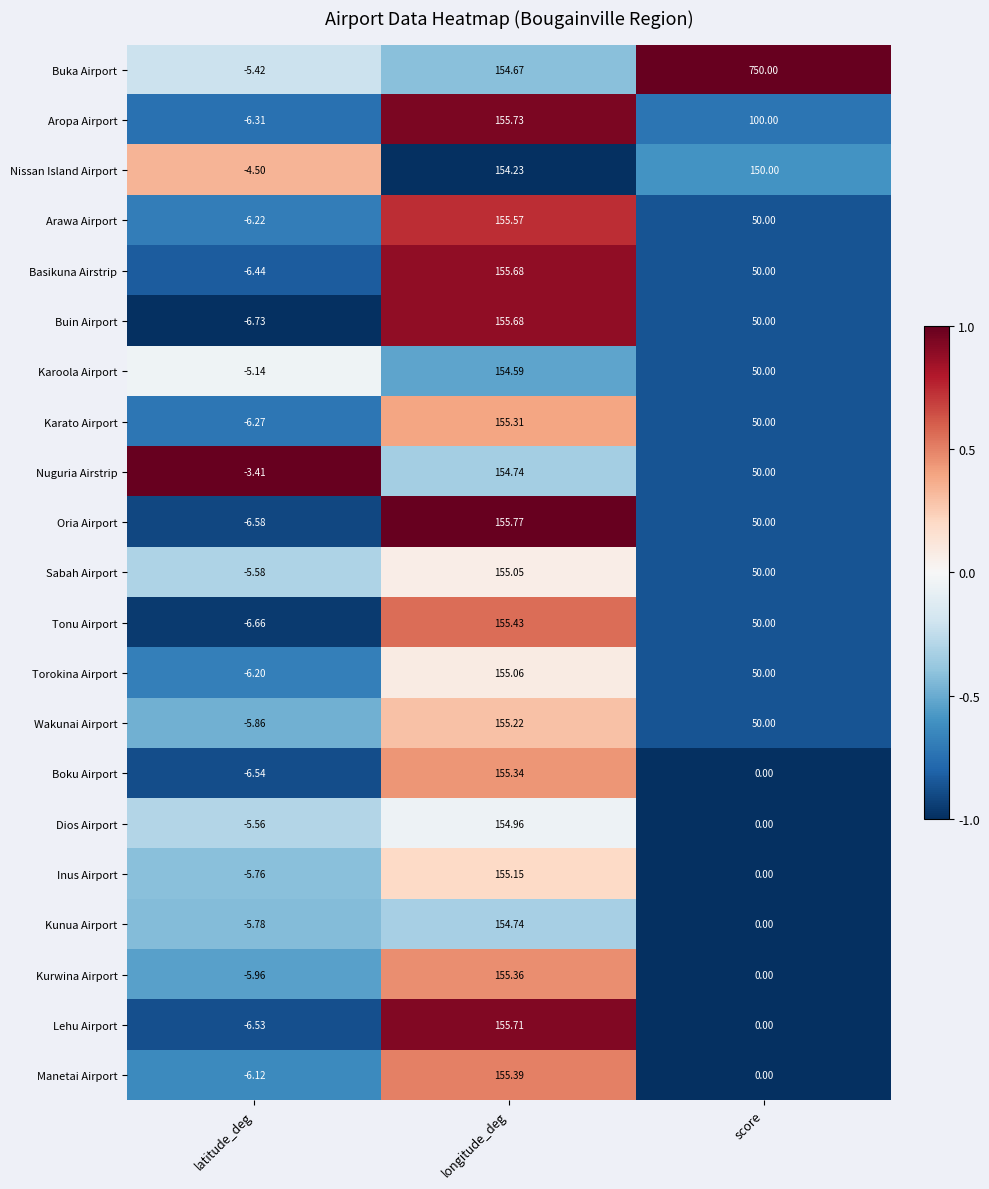

At which label is Kurwina Airport closest to 74?

score